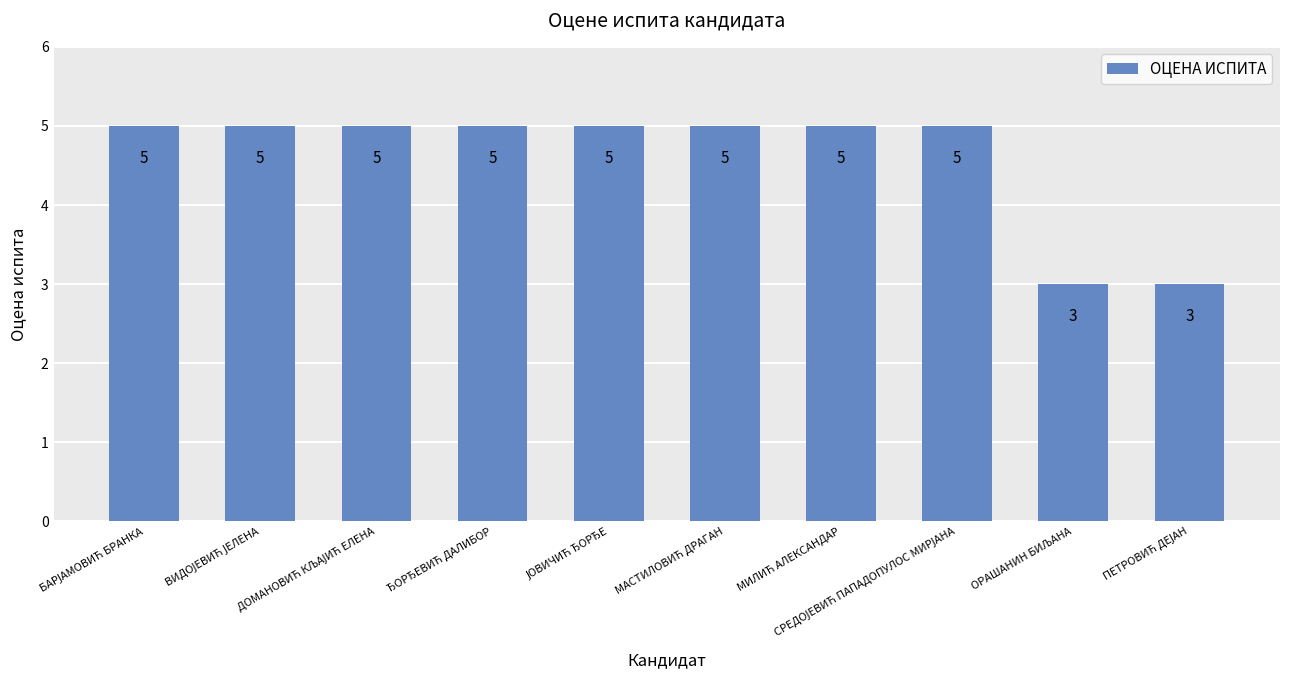

How many values are between 5 and 6?

8